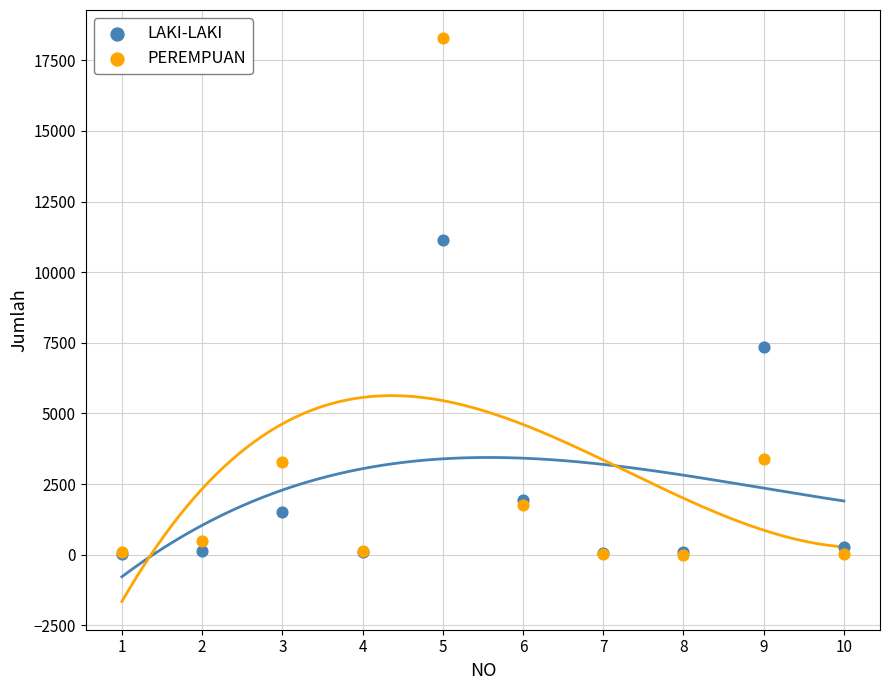

Which series has the widest spread of Y values?

PEREMPUAN